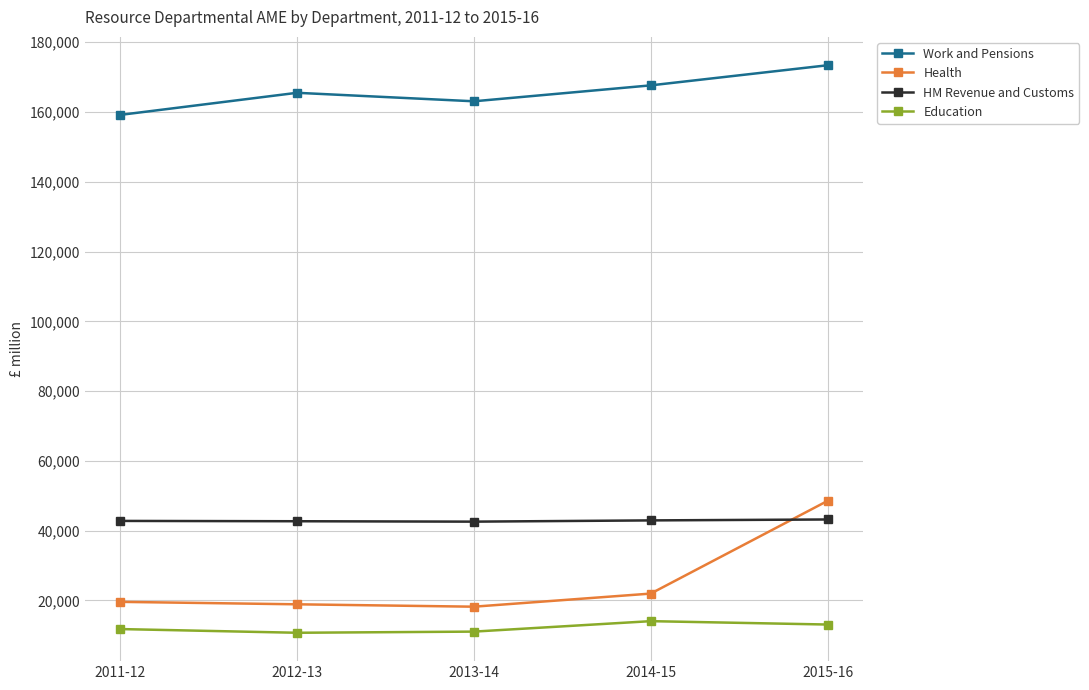

True or false: Health has more than 2 points higher than both neighbors.

False